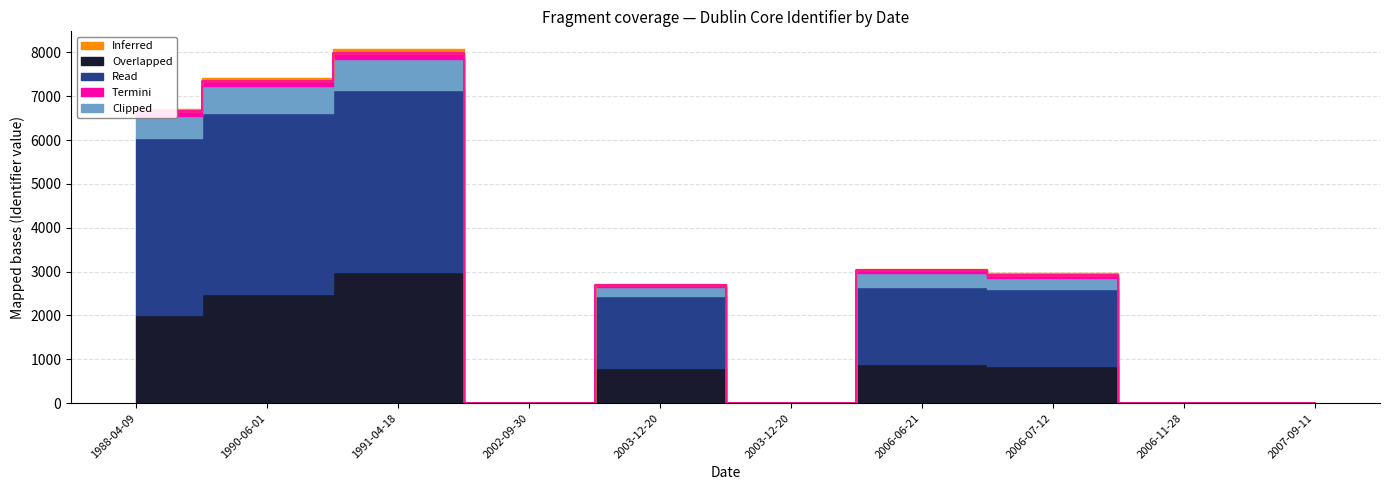

What is the difference between the highest and lowest values at 2006-06-21?

1731